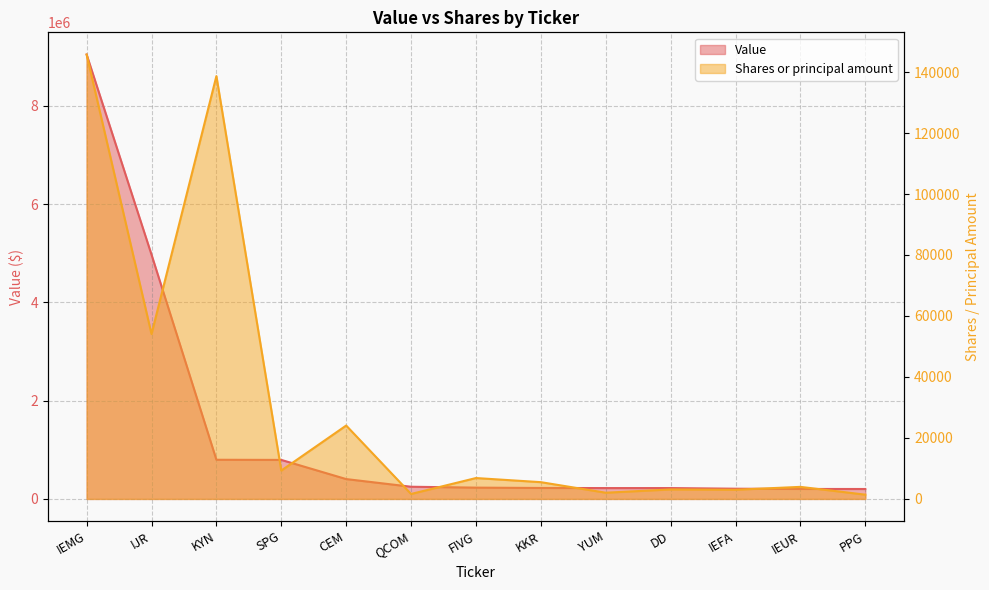

At how many categories does at least one series exceed 5582365?

1